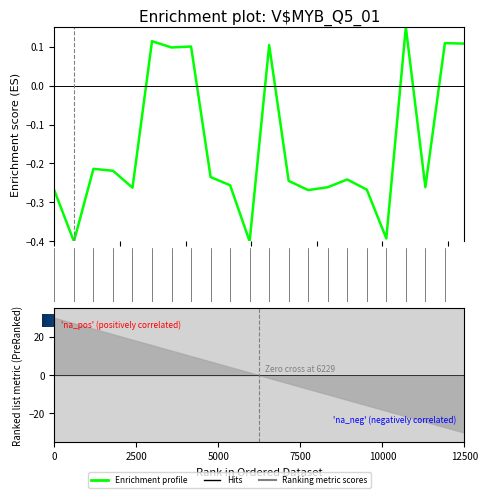

True or false: the data shows -0.5 at 16-Wed.

False